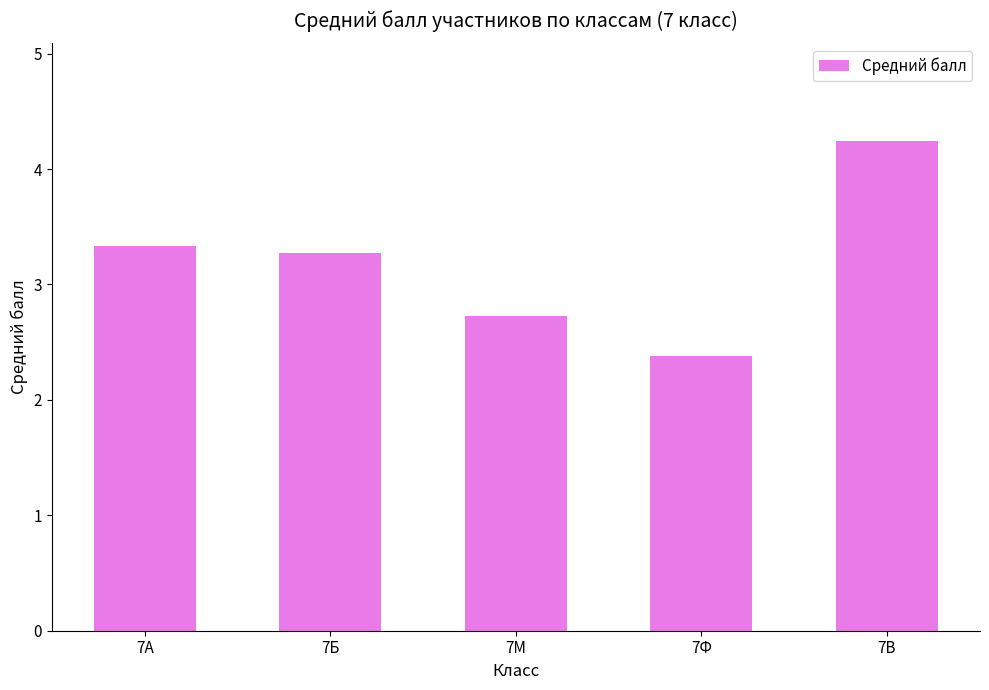

How many categories are shown in the chart?

5